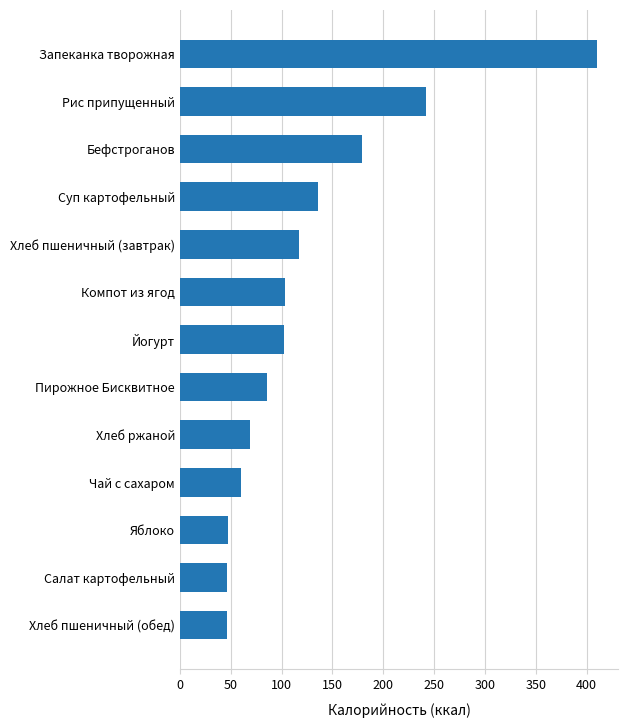

What is the approximate value at Компот из ягод?

102.9